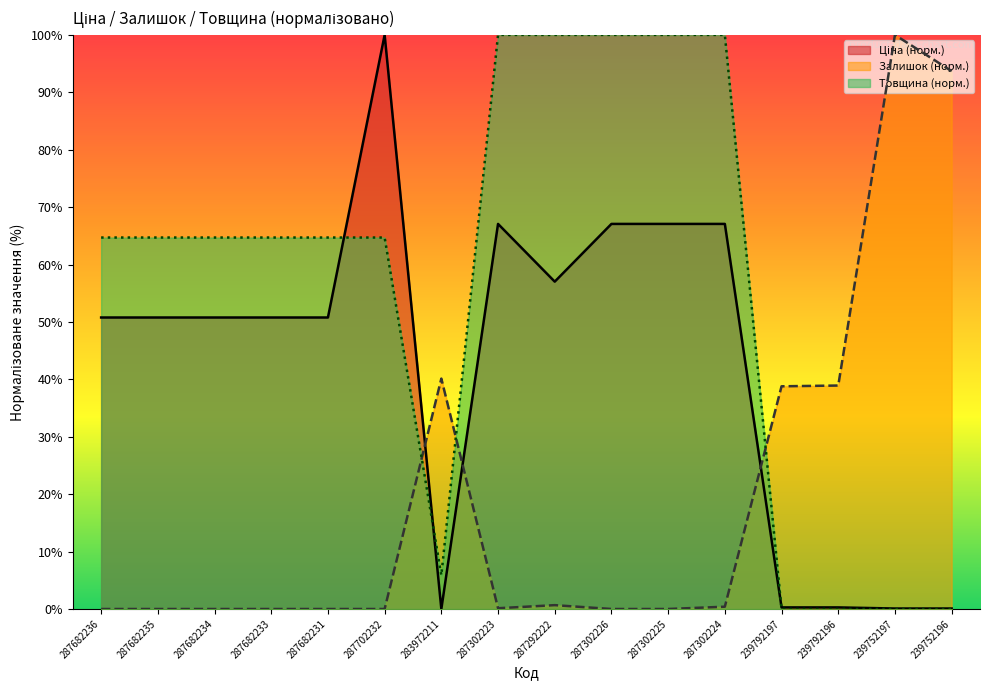

How many data points in Товщина are above 64?

11